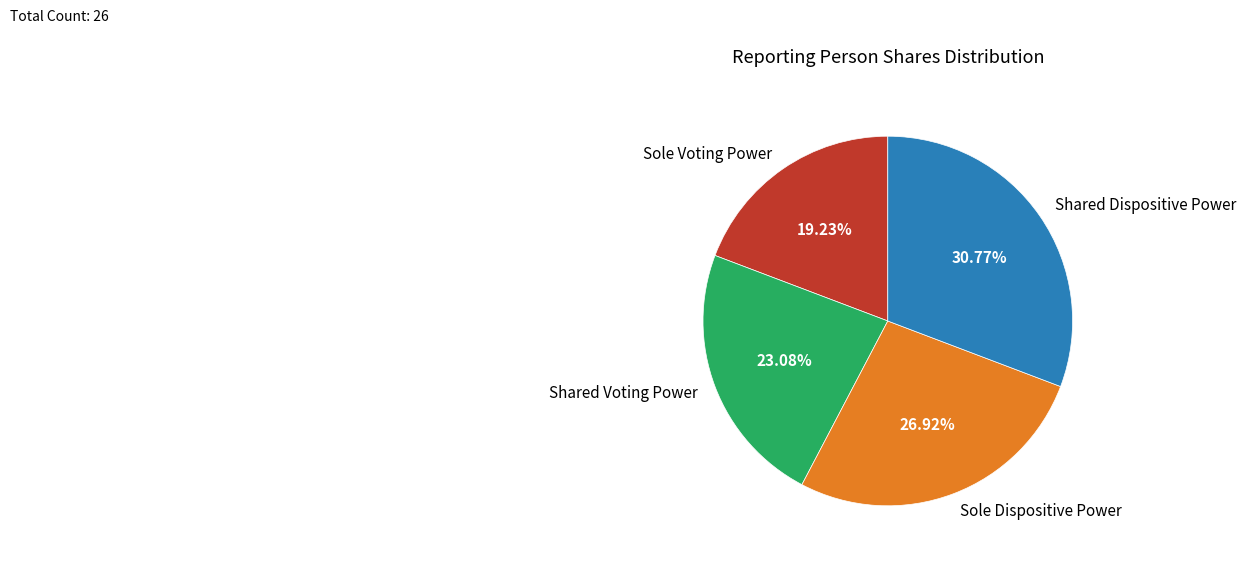

To the nearest percent, what percentage of the pie is Shared Voting Power?

23%